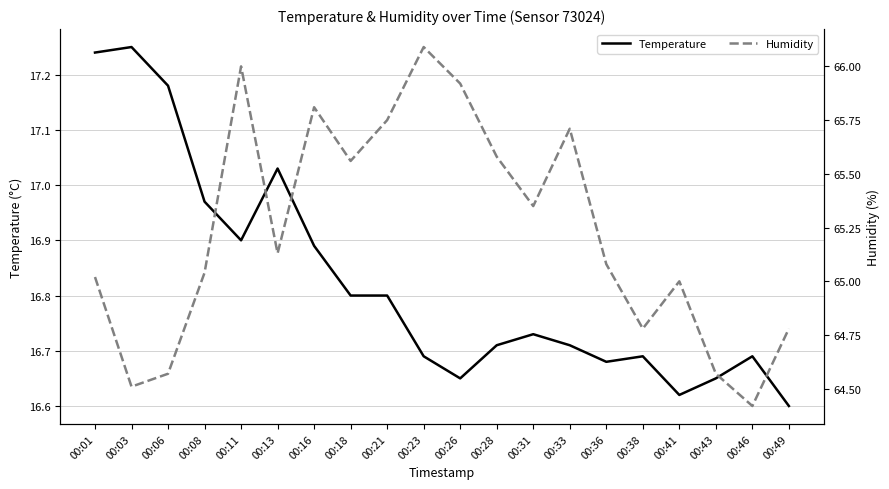

How many values in the Humidity series exceed 65?

13